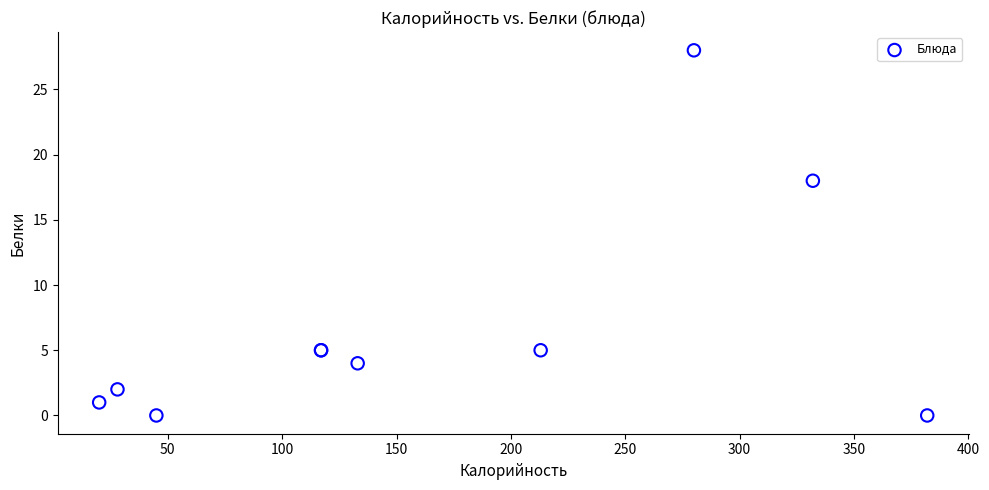

What Y value in the scatter plot is closest to 14?

18